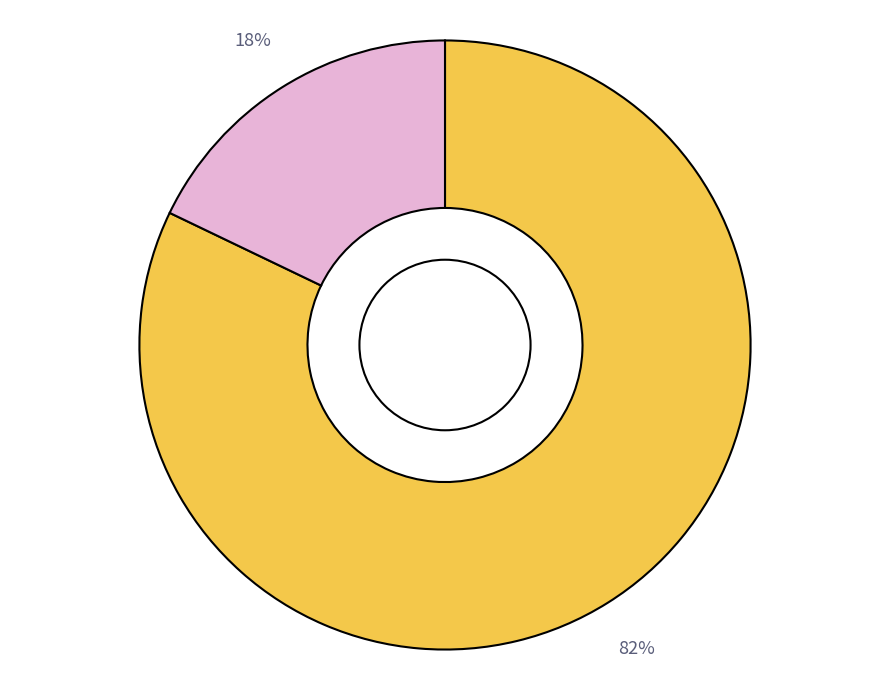

Does any single category account for the majority?

Yes